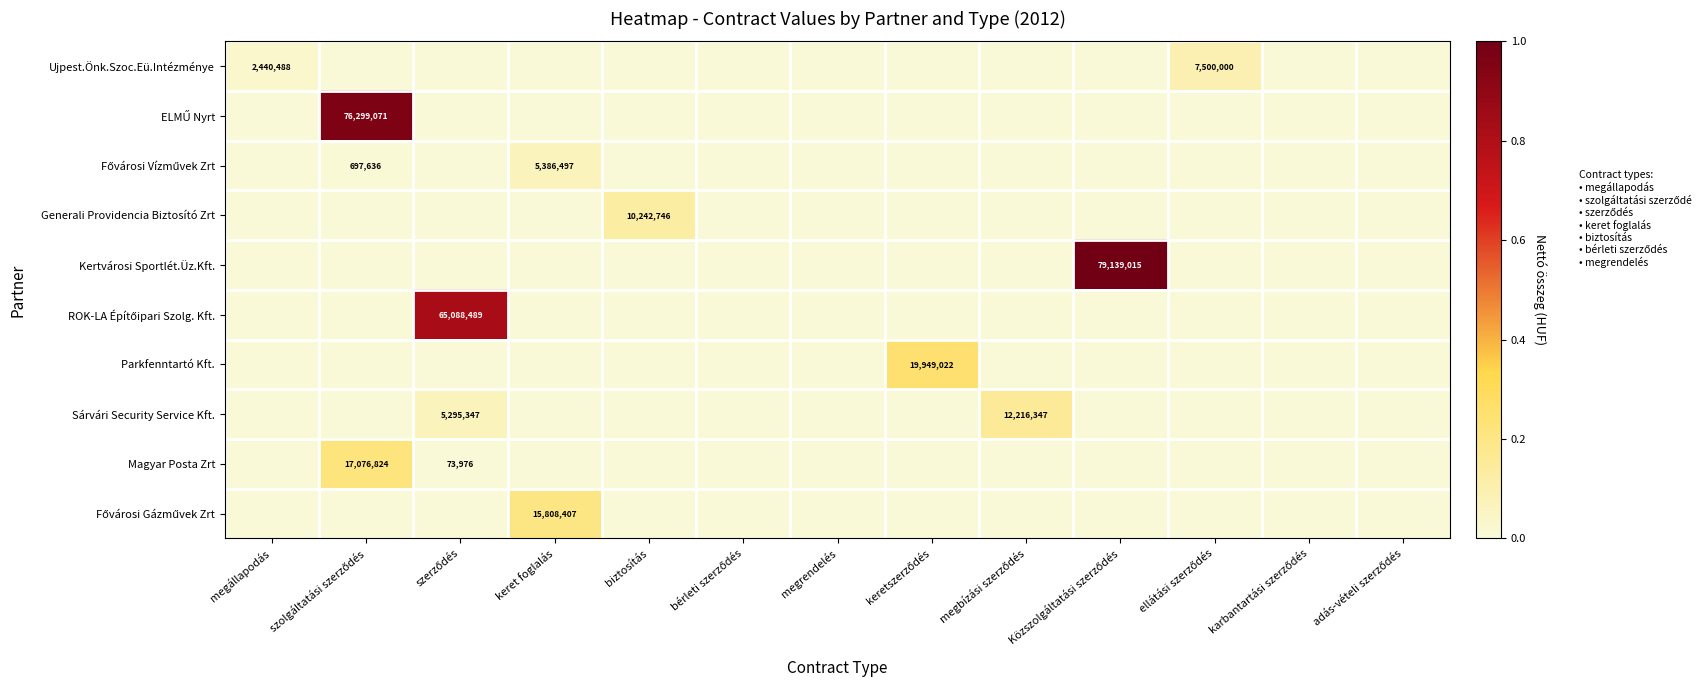

Is the value of Magyar Posta Zrt at szolgáltatási szerződés greater than the value of ELMŰ Nyrt at keret foglalás?

Yes